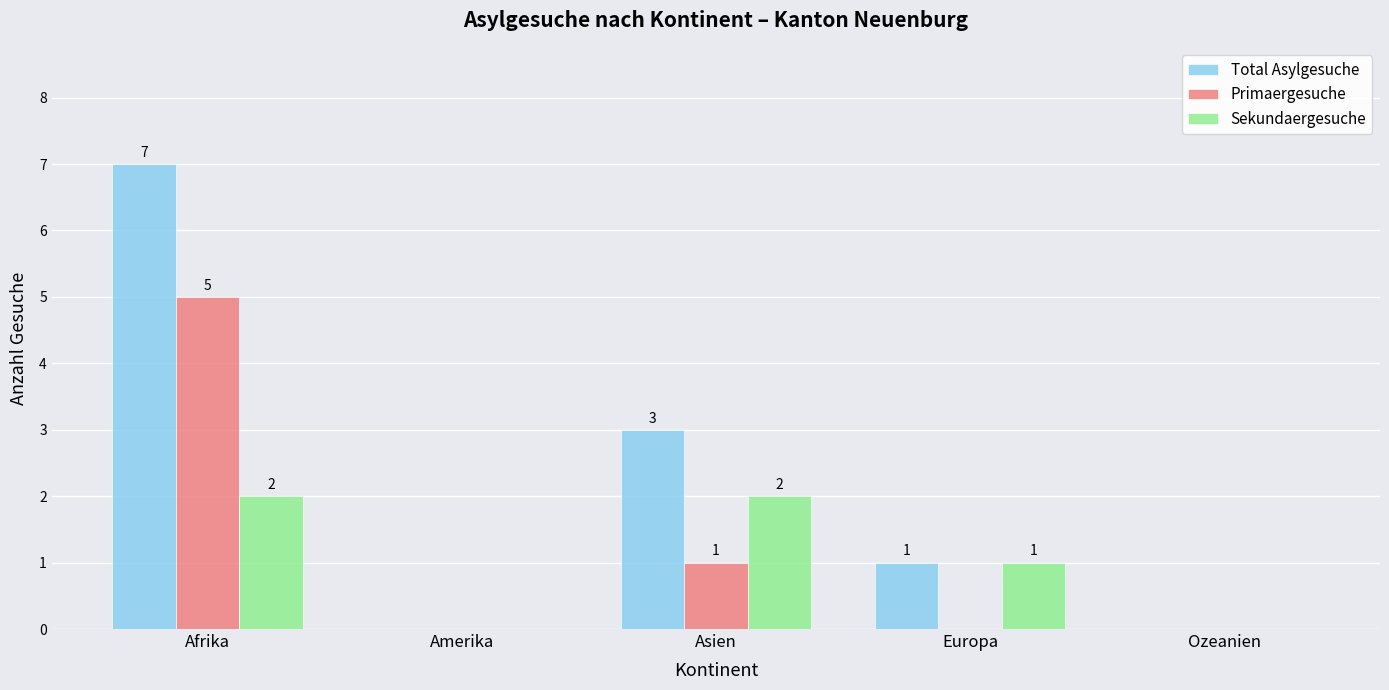

What is the sum of all Sekundaergesuche values?

5